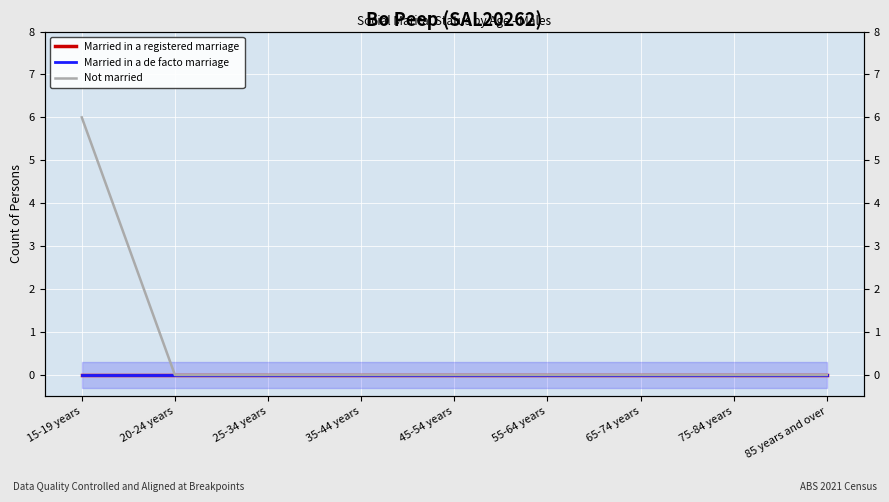

True or false: Married in a registered marriage and Not married cross at least once.

False